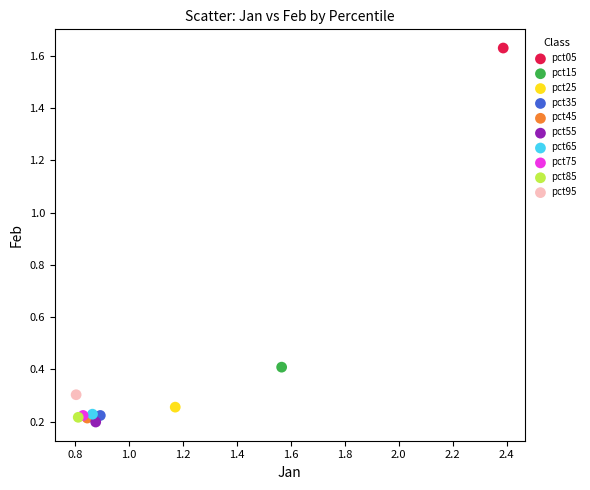

What are all the series names shown in the legend?

pct05, pct15, pct25, pct35, pct45, pct55, pct65, pct75, pct85, pct95